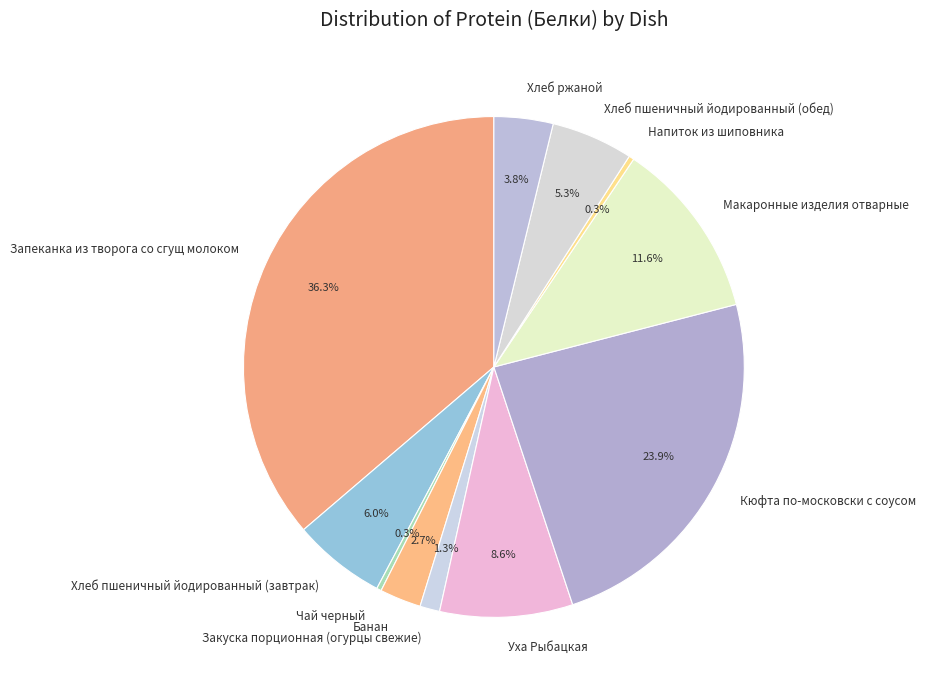

Does any single category account for the majority?

No